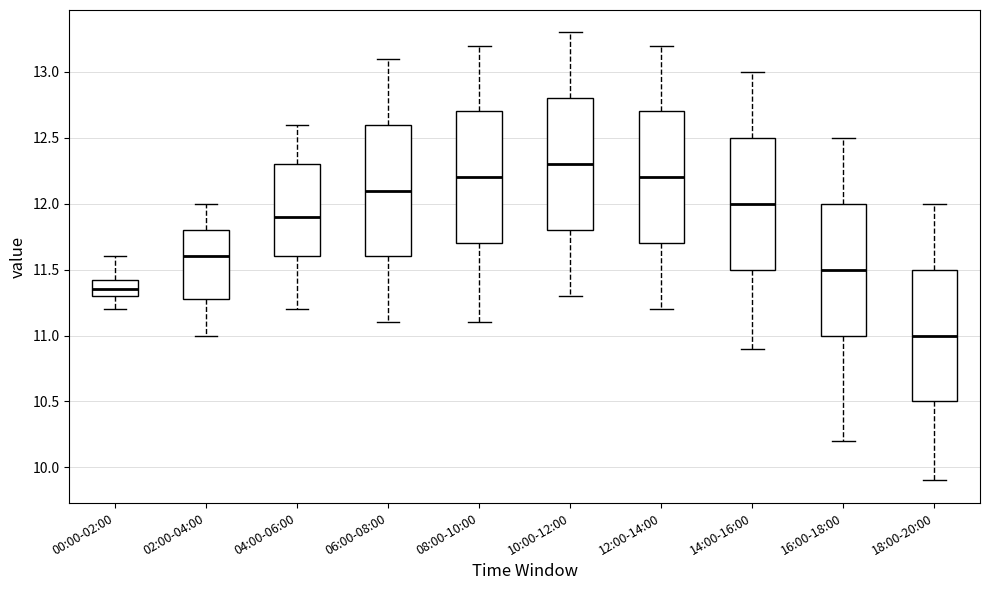

Where does the lower whisker of the box for 06:00-08:00 end on the y-axis? The values are not printed on the chart, so give them approximately, as read against the axis.

11.10